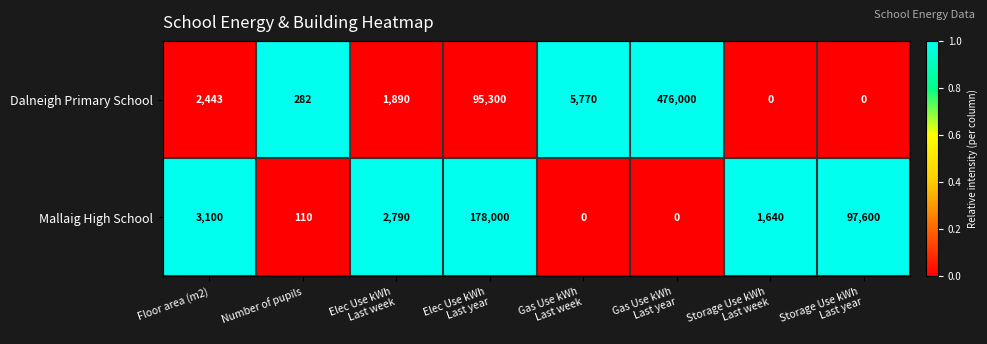

Reading right to left, list all the values displayed in this chart.

Dalneigh Primary School: 0	0	476000	5770	95300	1890	282	2443
Mallaig High School: 97600	1640	0	0	178000	2790	110	3100